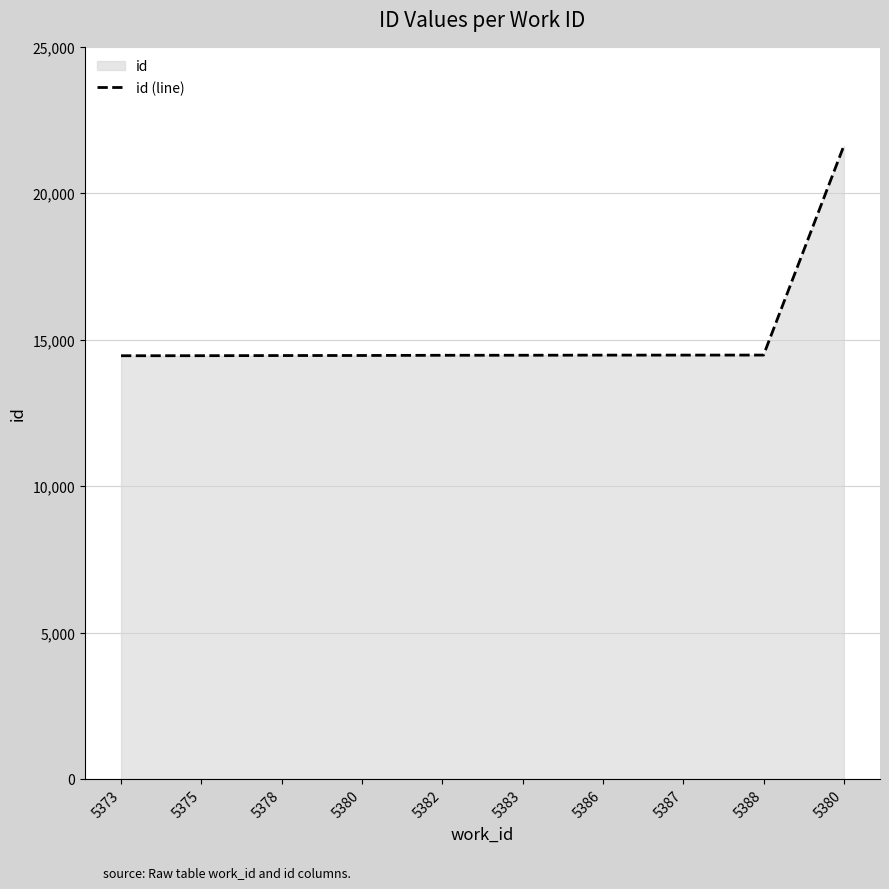

Reading left to right, list all the values displayed in this chart.

5373=14452	5375=14454	5378=14459	5380=14461	5382=14468	5383=14469	5386=14473	5387=14474	5388=14475	5380=21621